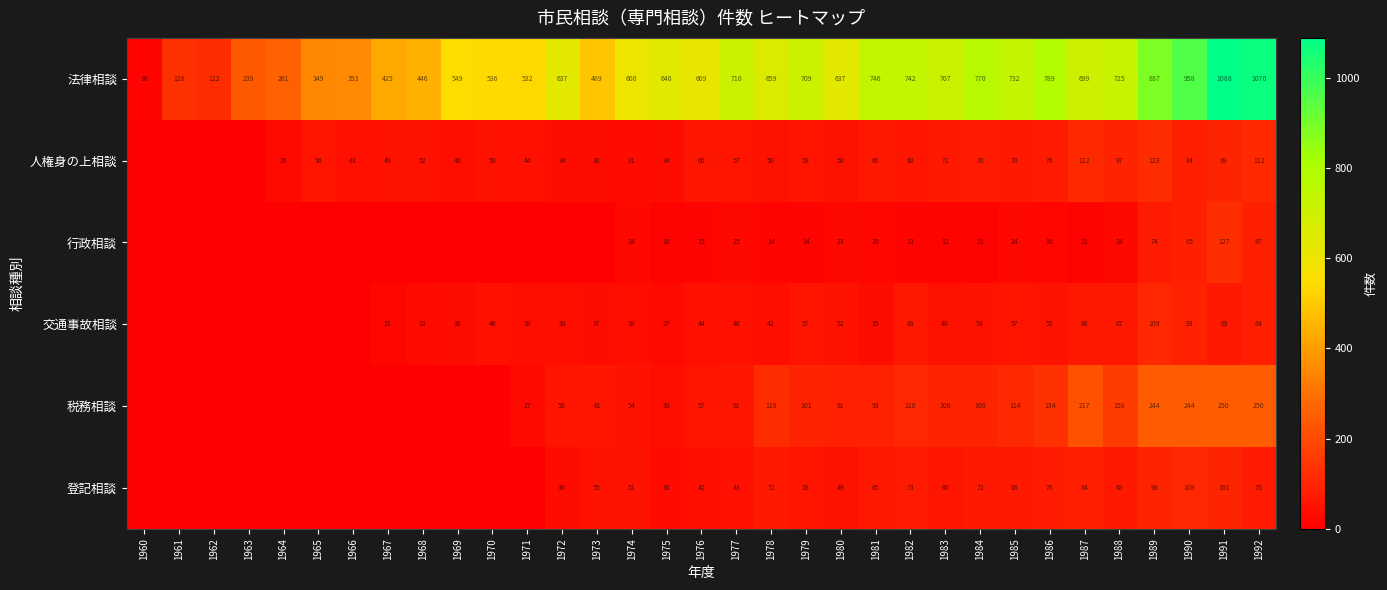

Which has a higher value, 1970 or 1986?

1986